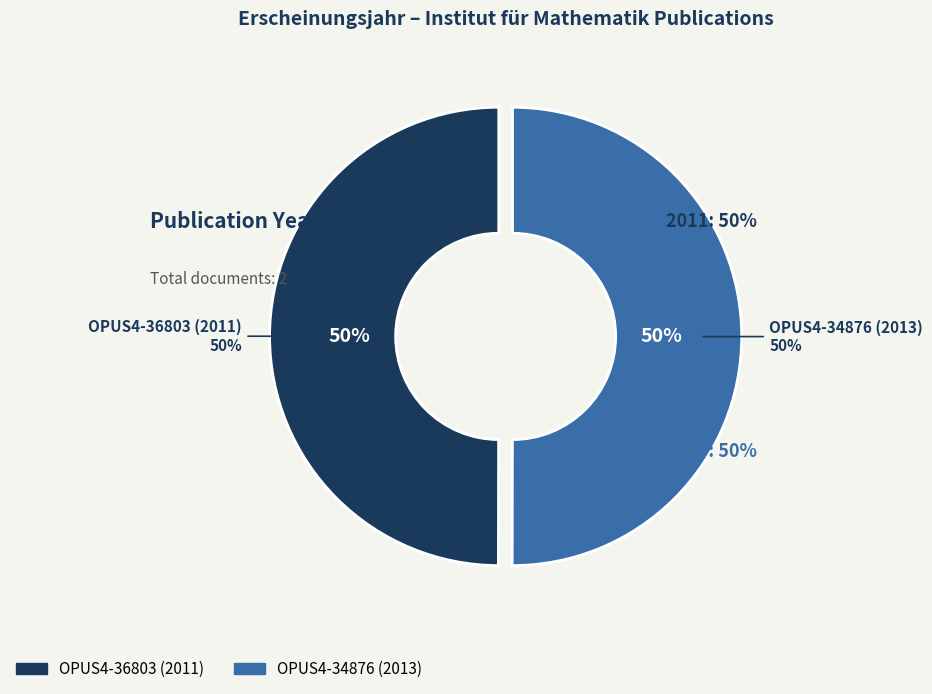

Is there any slice that represents more than half of the pie?

Yes